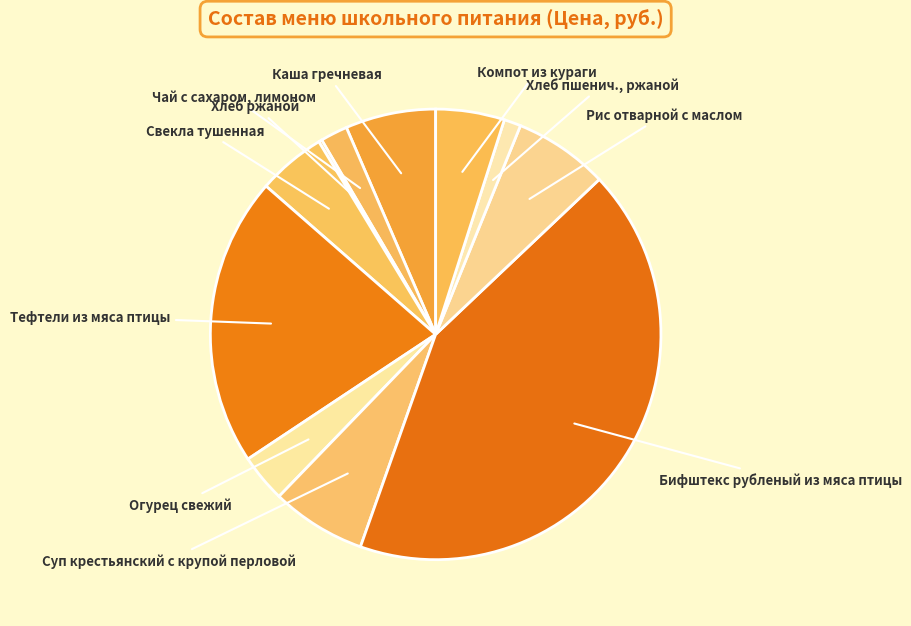

The Каша гречневая slice represents 6% of the pie. True or false?

True